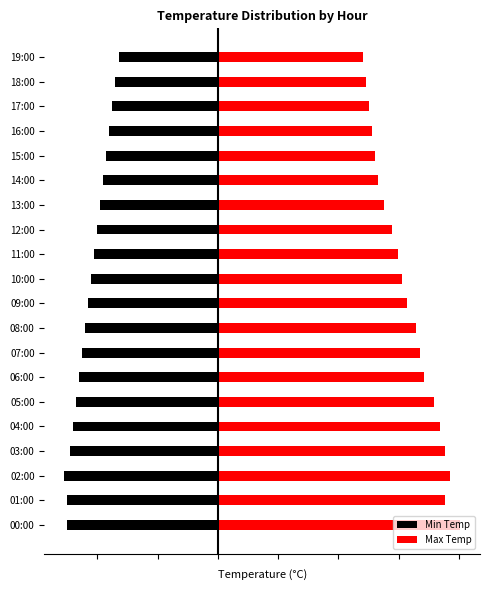

Are the bars grouped side by side (vs. stacked)?

Yes